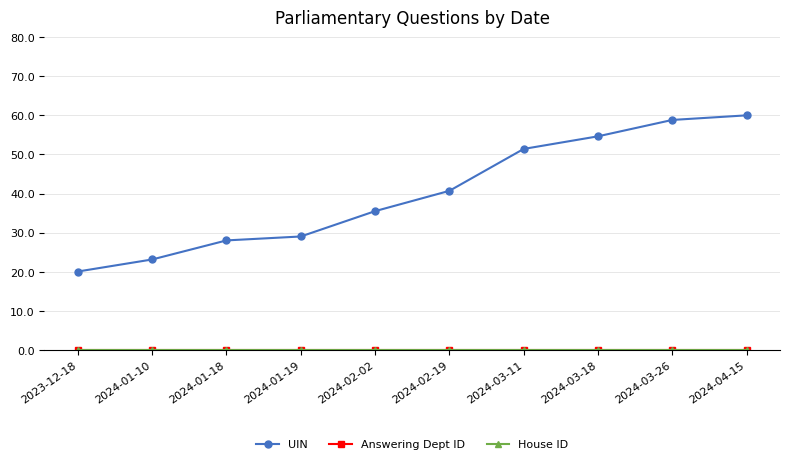

What is the sum of the UIN values at 2024-01-10 and 2024-03-26?

82.0